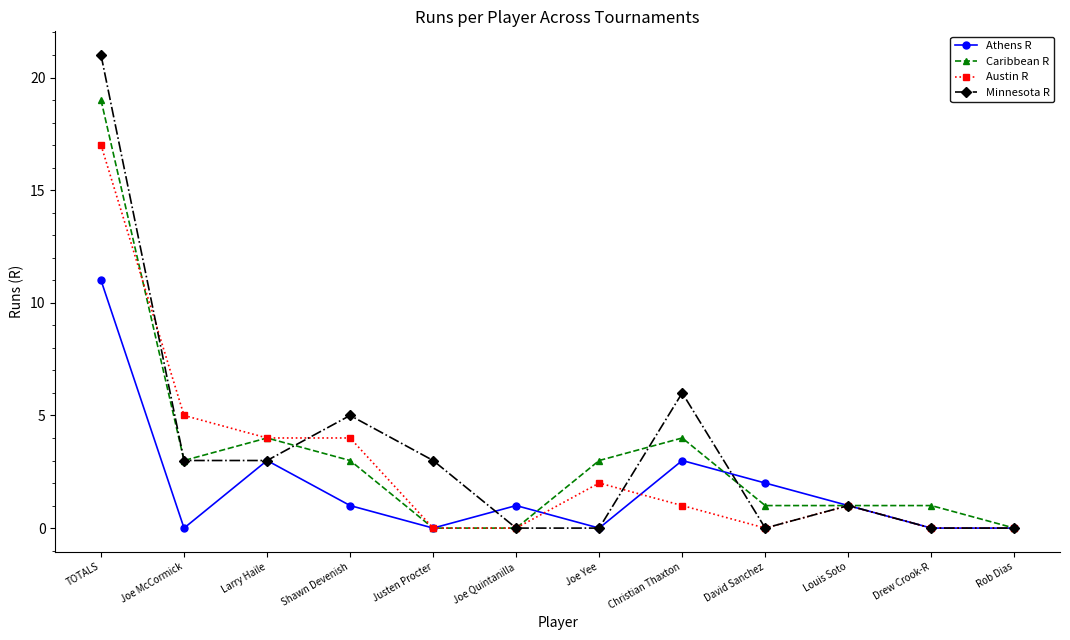

The Caribbean R series shows 0 at Rob Dias. True or false?

True